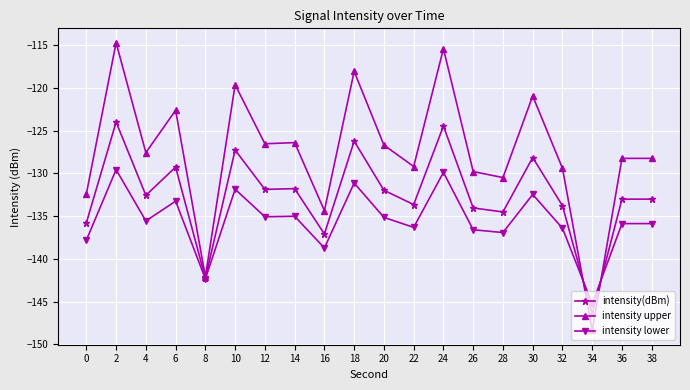

What is the sum of all intensity upper values?

-2550.9